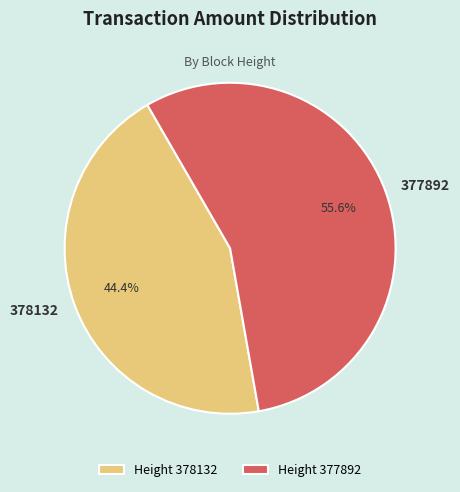

Count the number of slices in the pie.

2